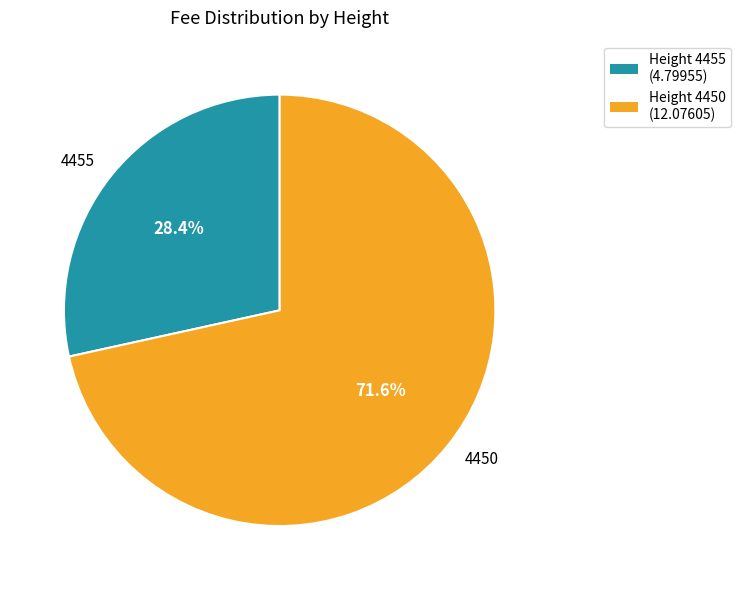

Which category has the biggest portion of the pie?

4450